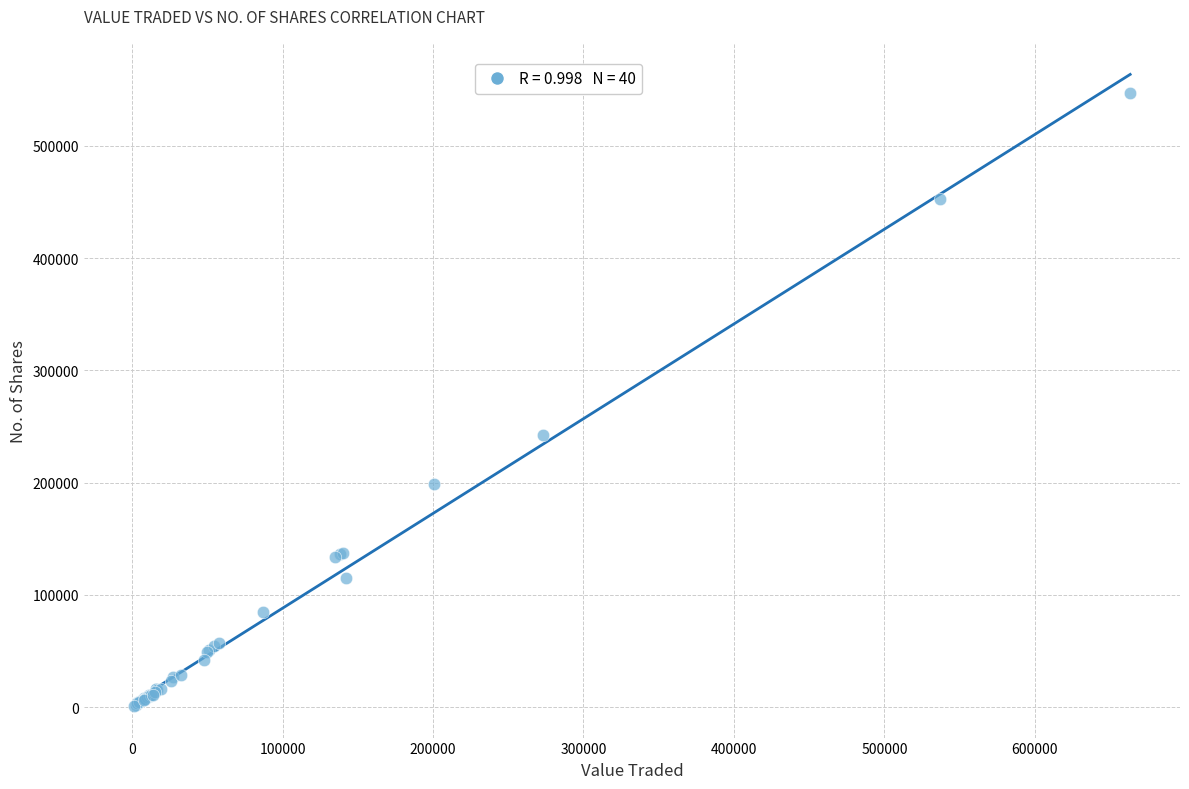

What Y value in the scatter plot is closest to 274244?

242682